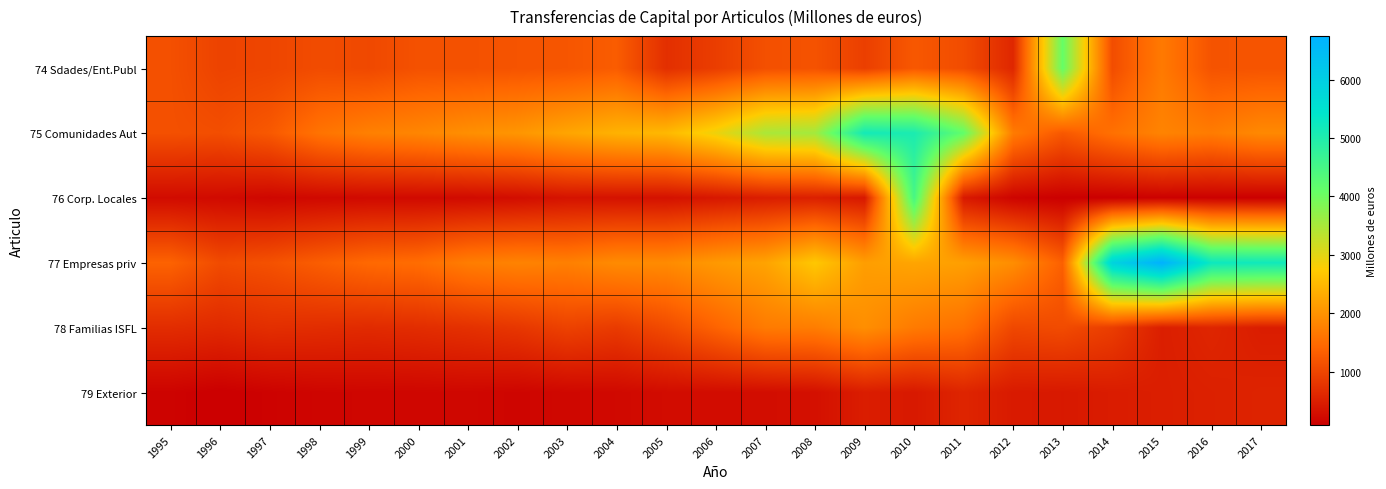

Which series changed the most between 1998 and 2016?

77 Empresas priv